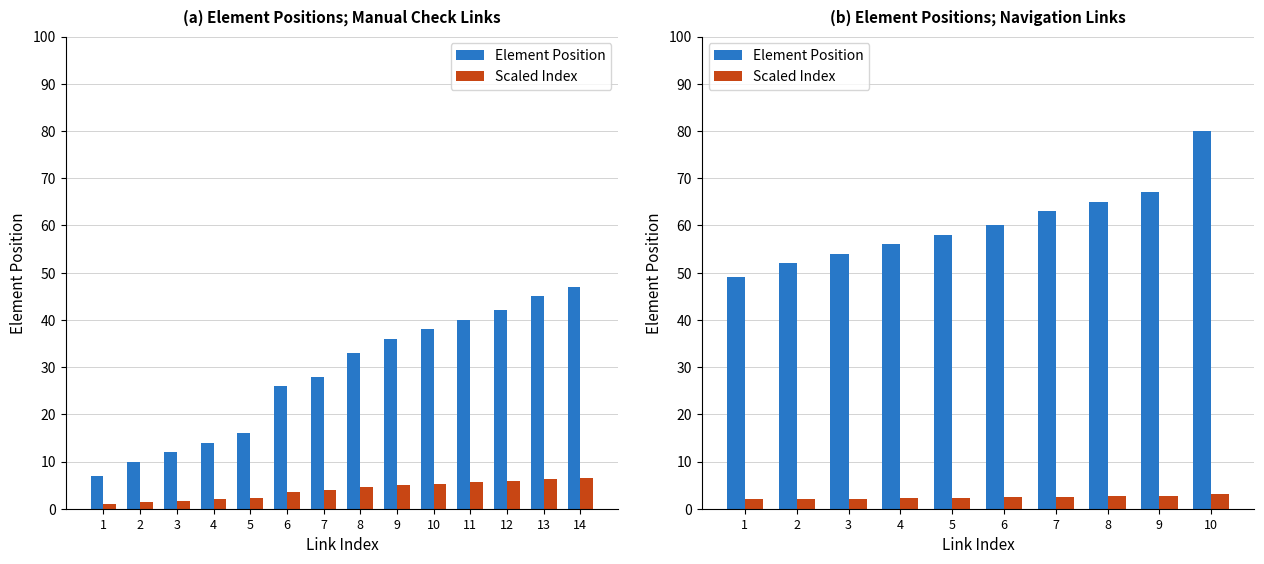

What is the difference between the highest and lowest values at 2?

49.9